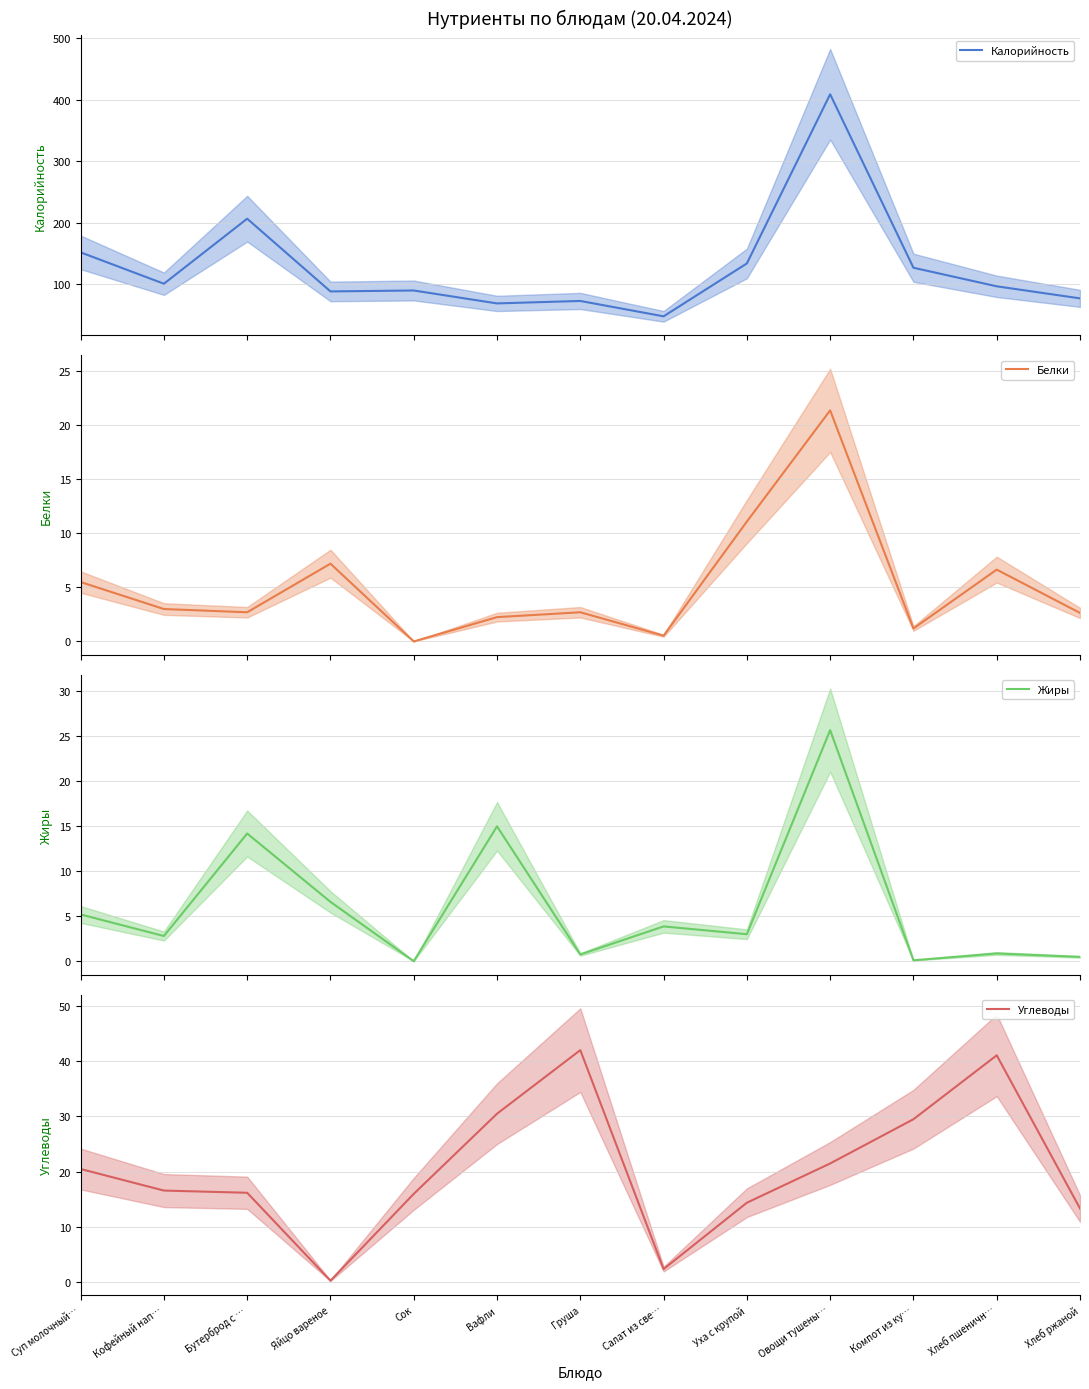

Which series has the widest spread of values?

Калорийность